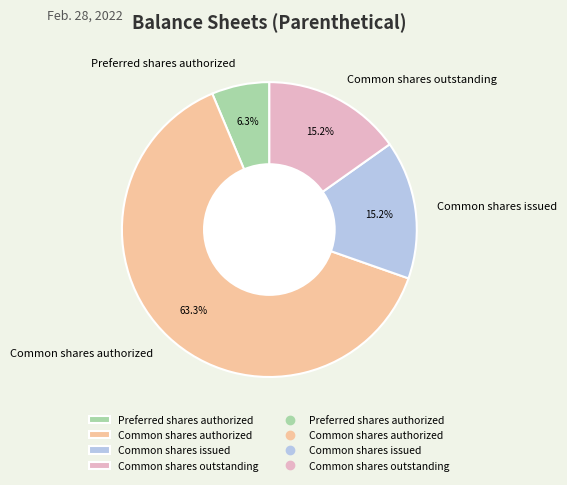

What is the smallest slice in the pie chart?

Preferred shares authorized